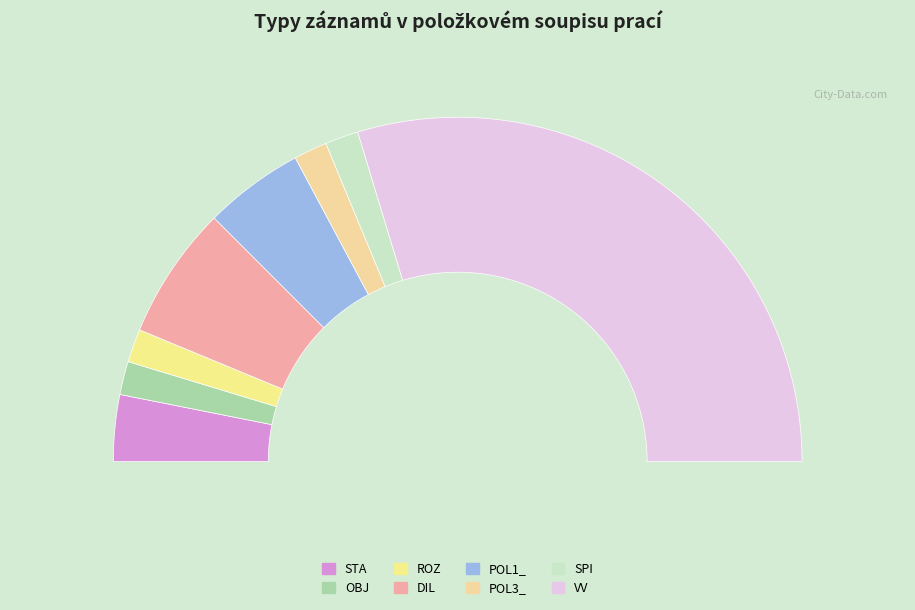

To the nearest percent, what portion does POL1_ represent?

9%